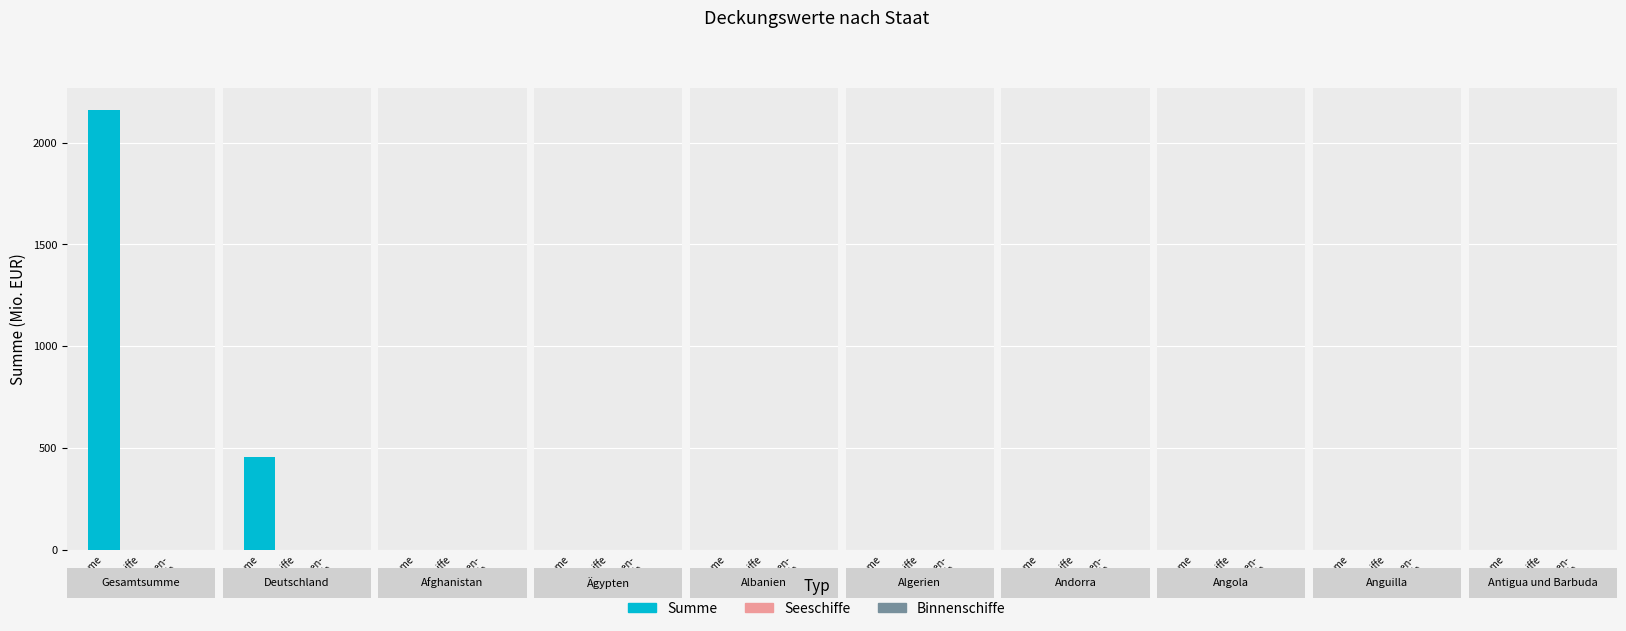

How many bars are there in total?

30